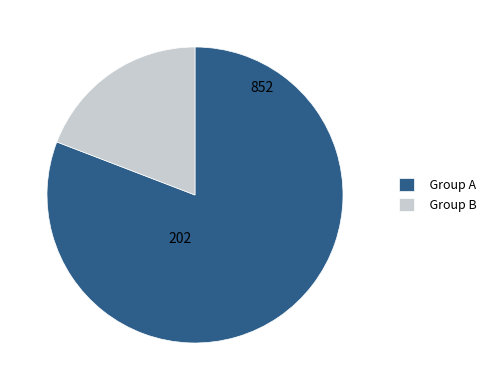

Does any single category account for the majority?

Yes